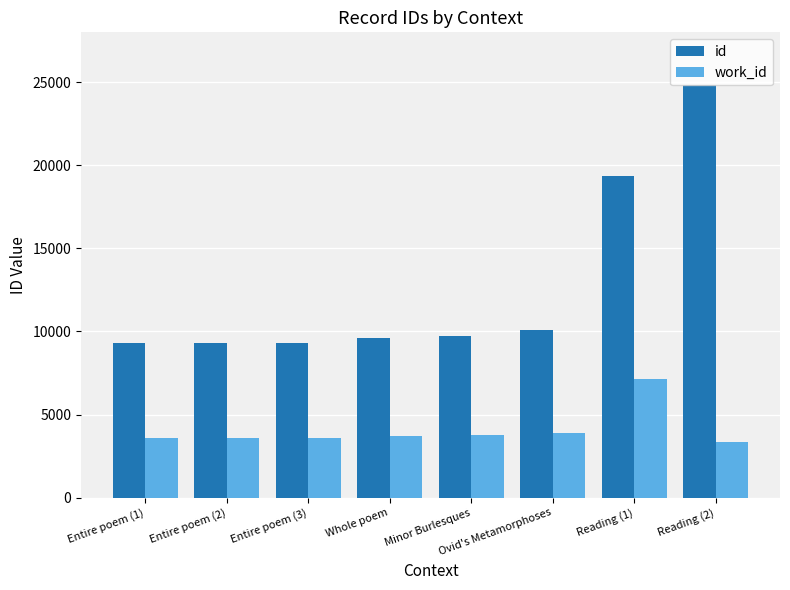

At which category is the sum across all series the highest?

Reading (2)